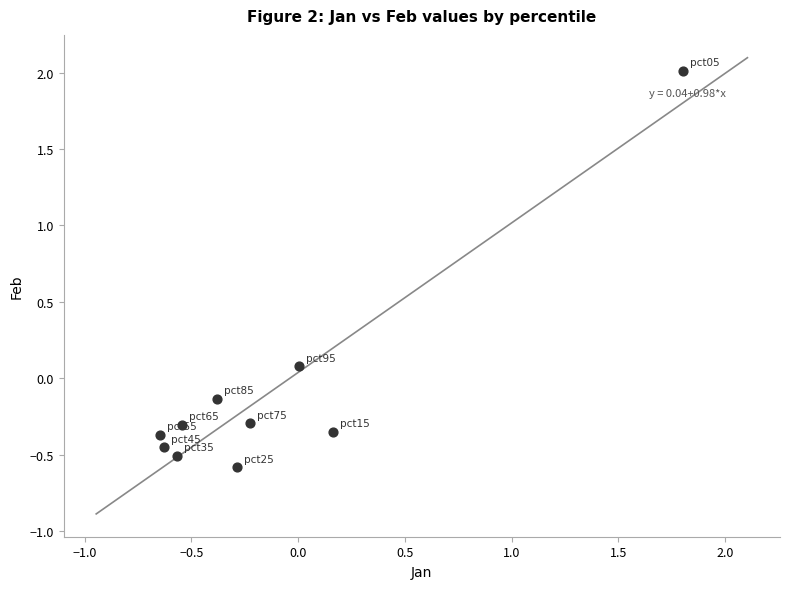

What is the range of X values (max minus min)?

2.4